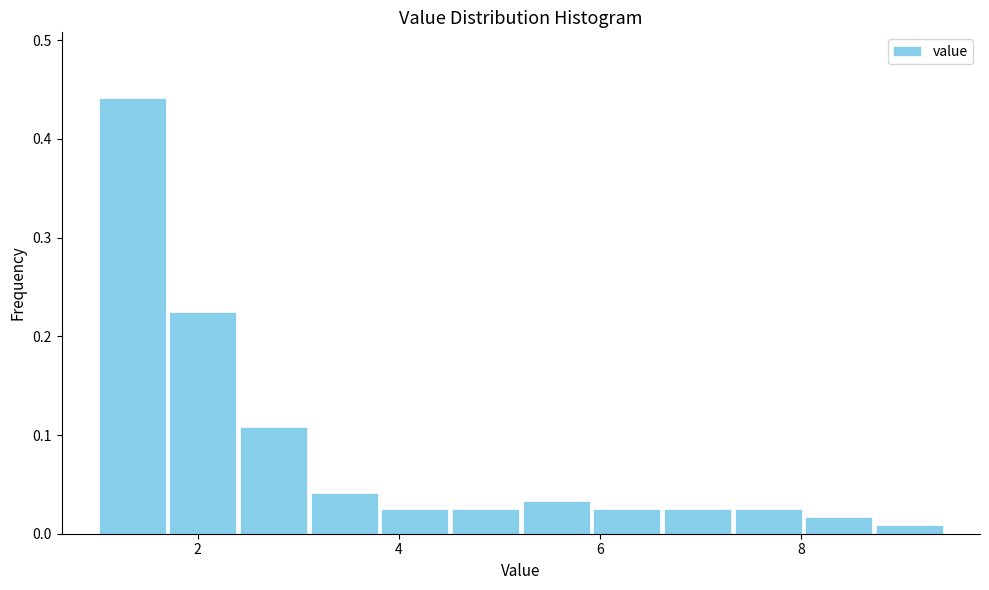

Read against the x-axis, roughly where is the centre of the tallest bar?

1.4